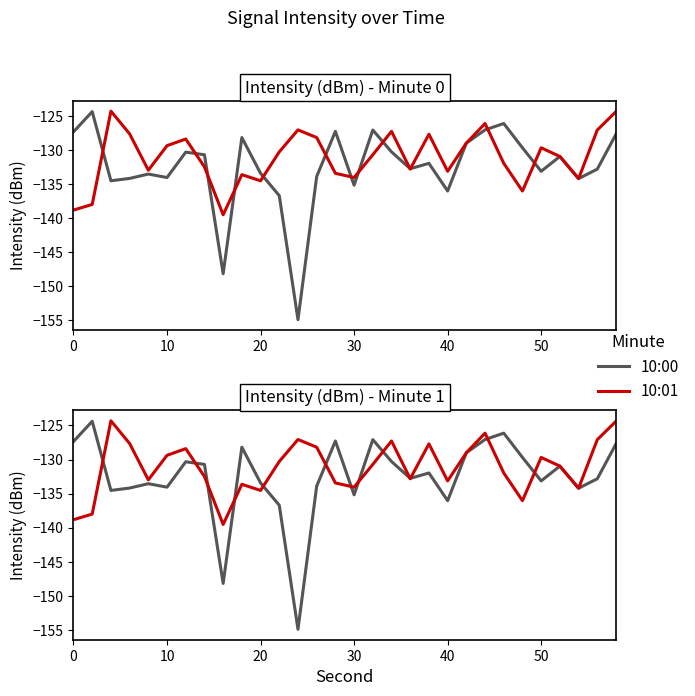

How many times do 10:01 and 10:00 cross each other?

13